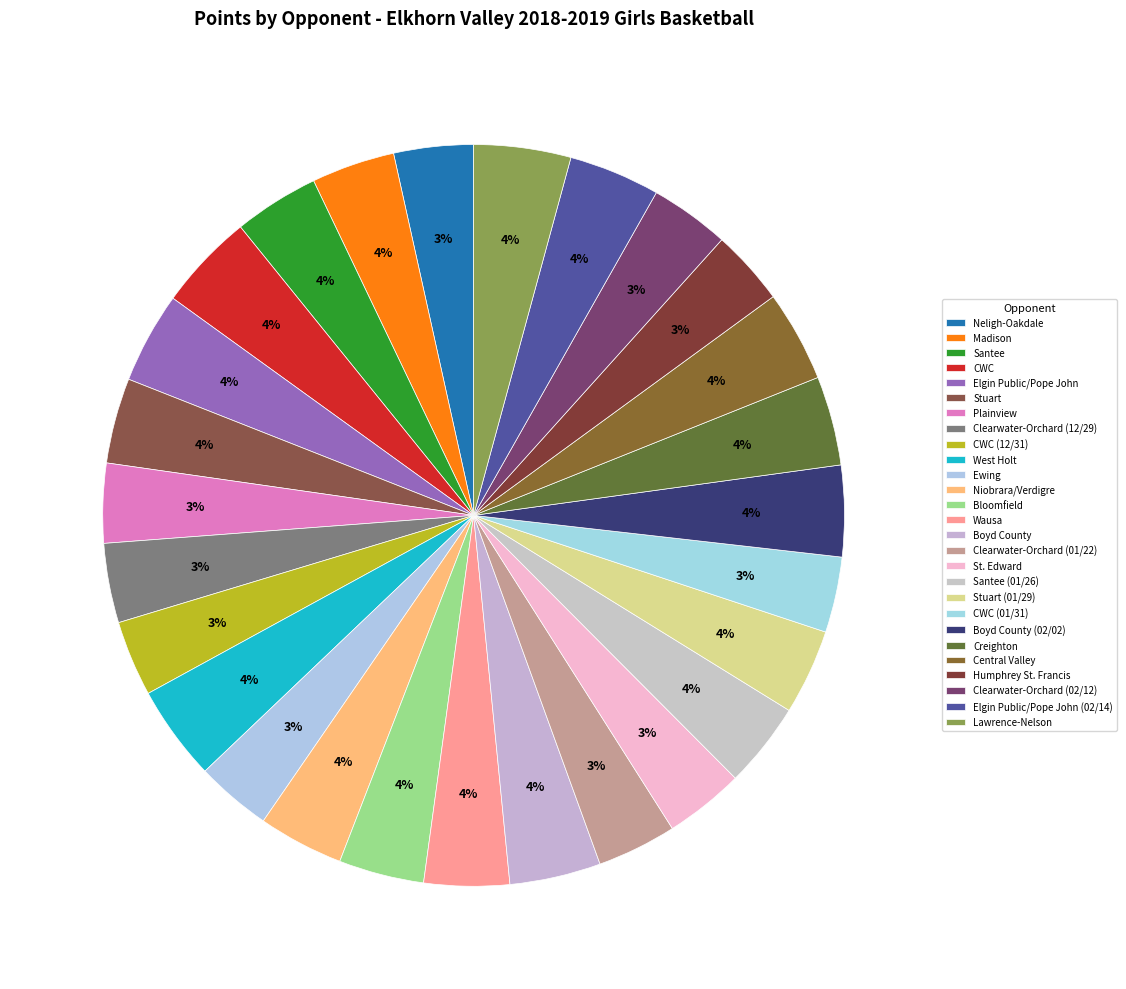

To the nearest percent, what is the combined percentage of Lawrence-Nelson and Stuart?

8%